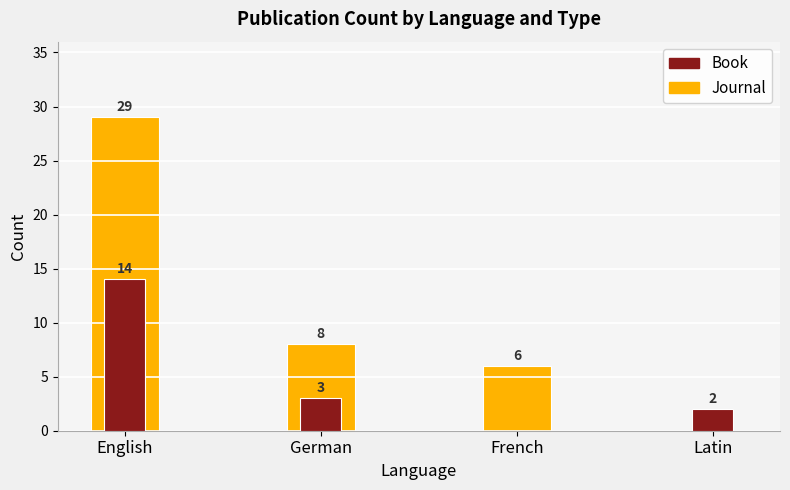

At English, list the series in order from largest to smallest.

Journal, Book